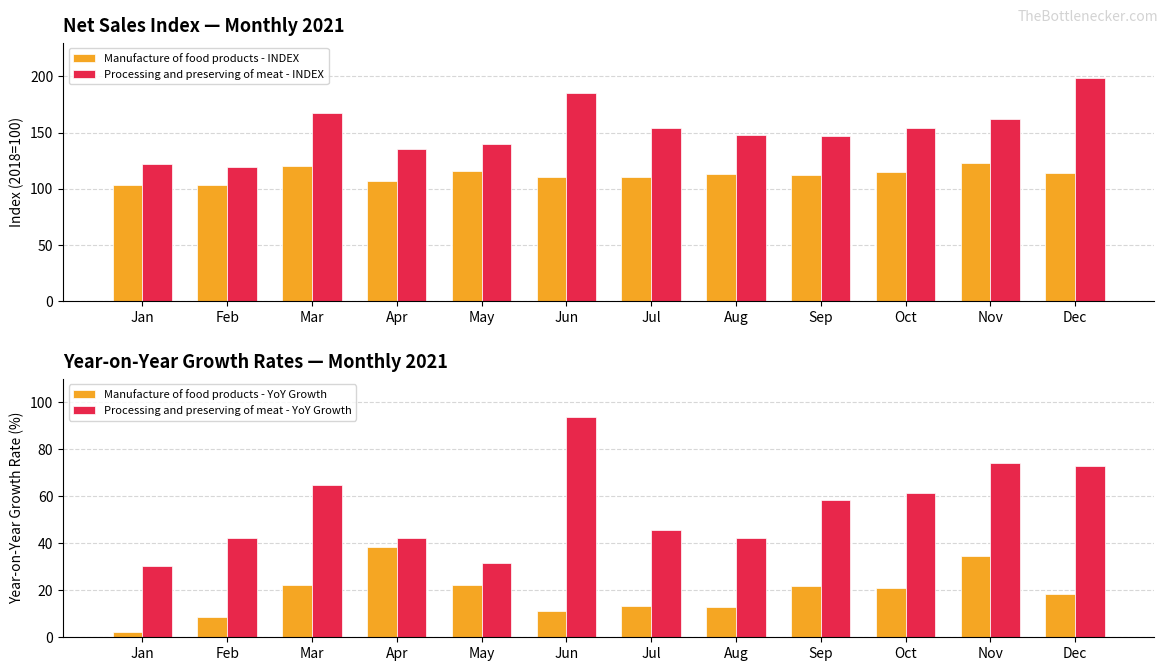

The value of Processing and preserving of meat - YoY Growth at Jan is 30.2. True or false?

True